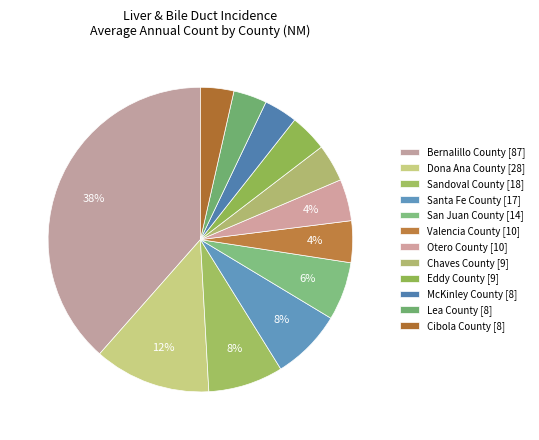

Rank the categories by value from lowest to highest.

McKinley County, Lea County, Cibola County, Chaves County, Eddy County, Valencia County, Otero County, San Juan County, Santa Fe County, Sandoval County, Dona Ana County, Bernalillo County